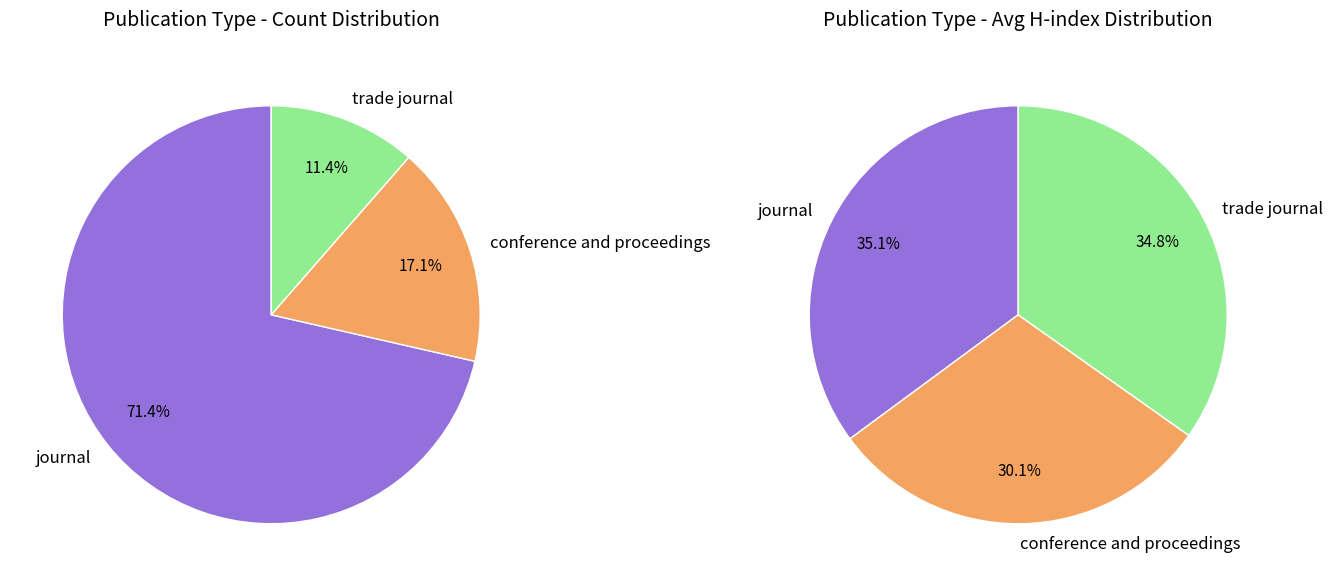

To the nearest percent, what percentage of the pie is journal?

71%